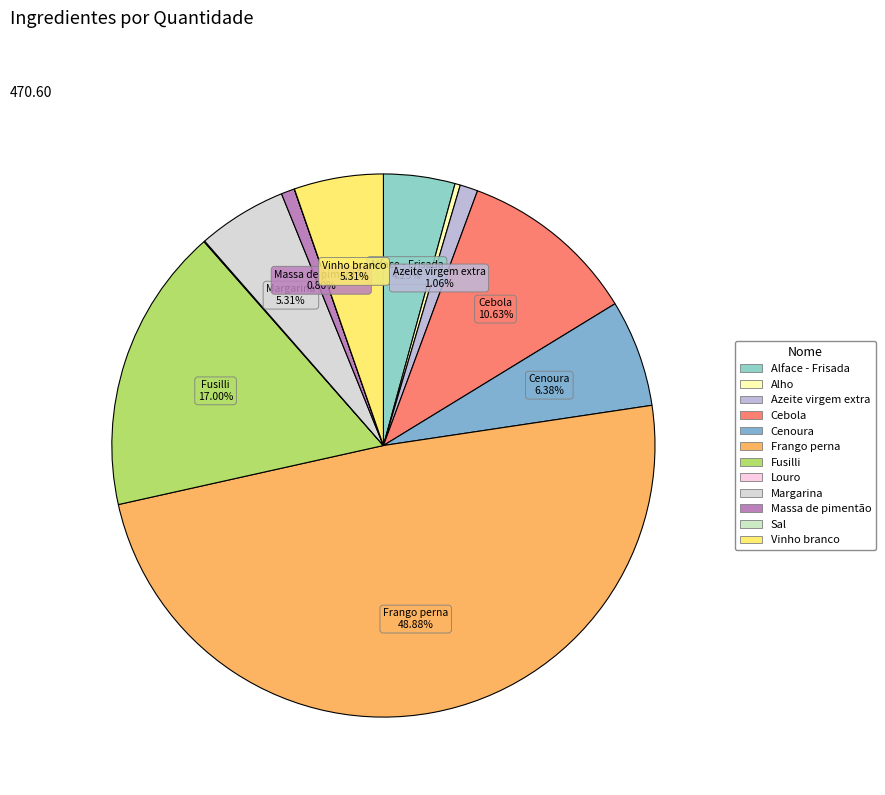

Is there any slice that represents more than half of the pie?

No